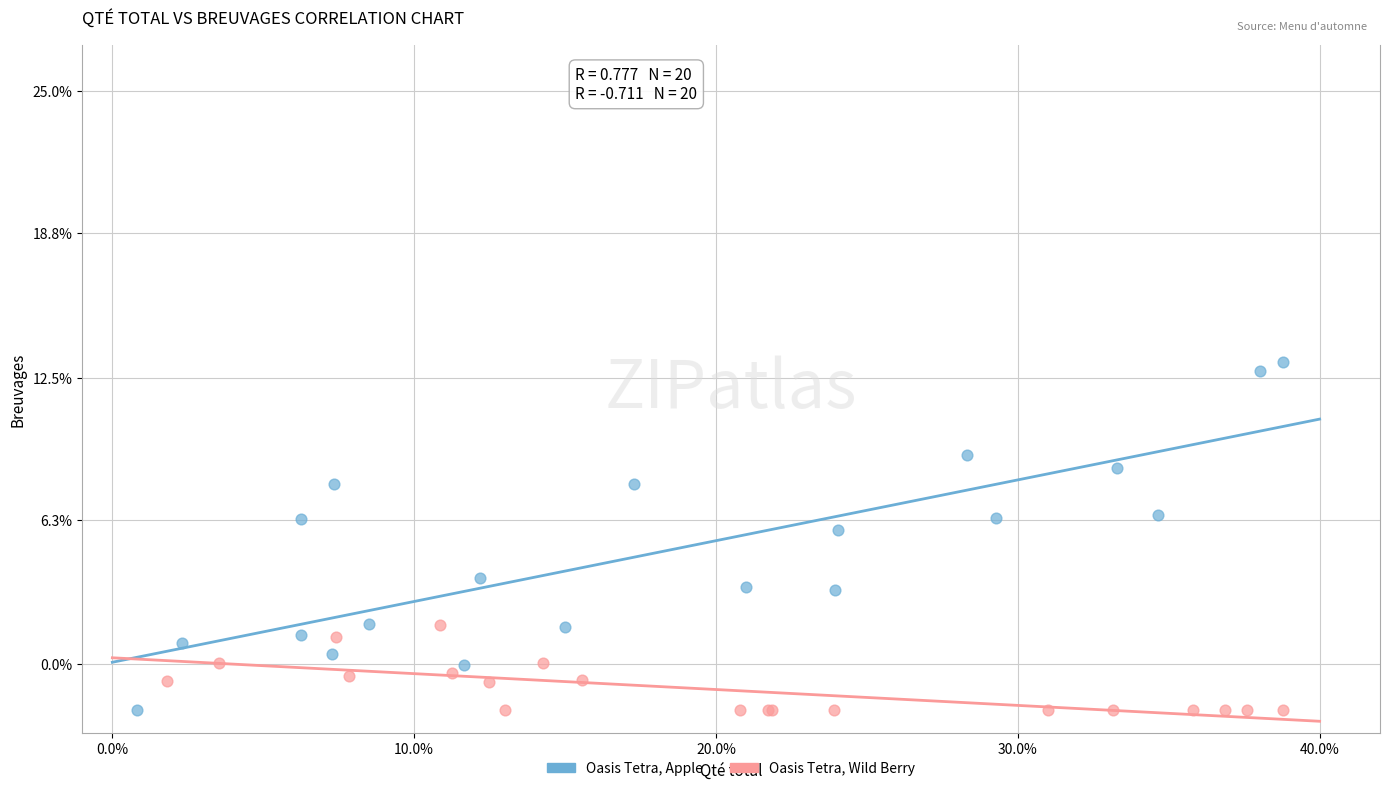

Which series has the widest spread of Y values?

Oasis Tetra, Apple